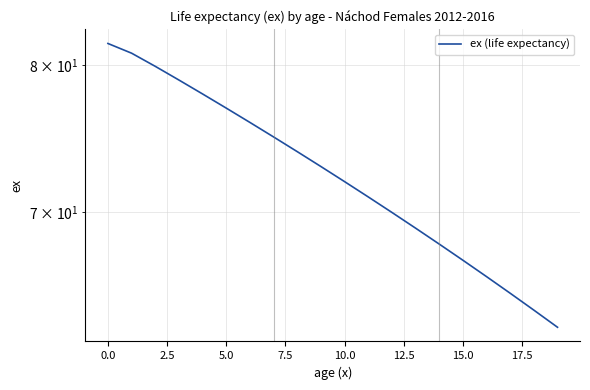

What is the label of the 11th point from the left?

10